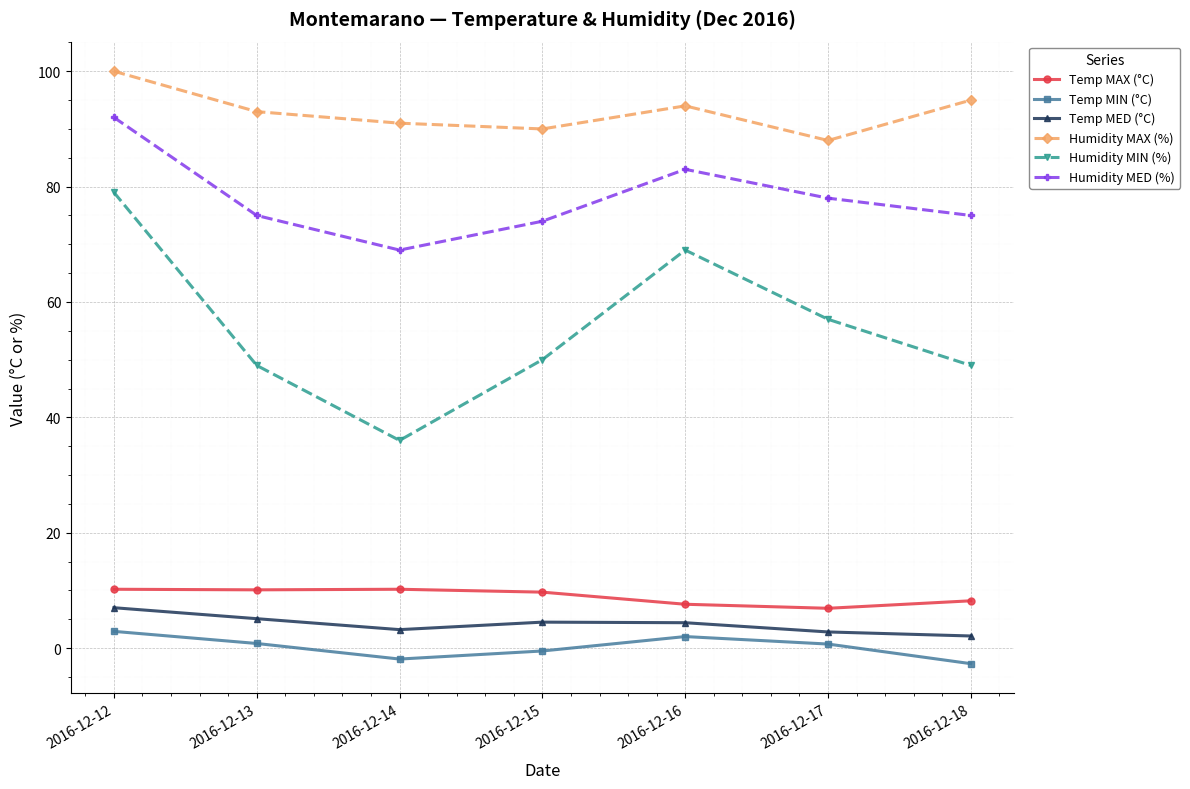

Which series has the widest spread of values?

Humidity MIN (%)